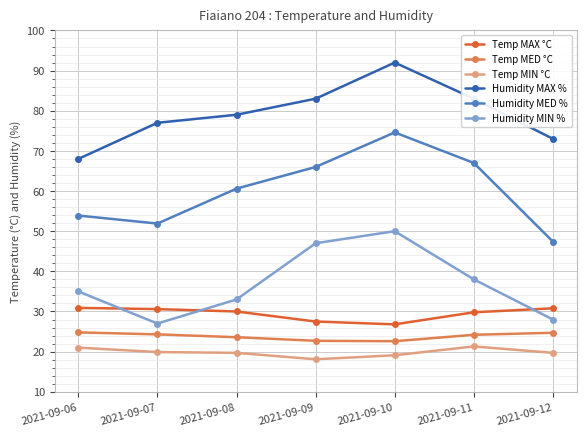

Rank the series at 2021-09-07 from lowest to highest value.

Temp MIN °C, Temp MED °C, Humidity MIN %, Temp MAX °C, Humidity MED %, Humidity MAX %